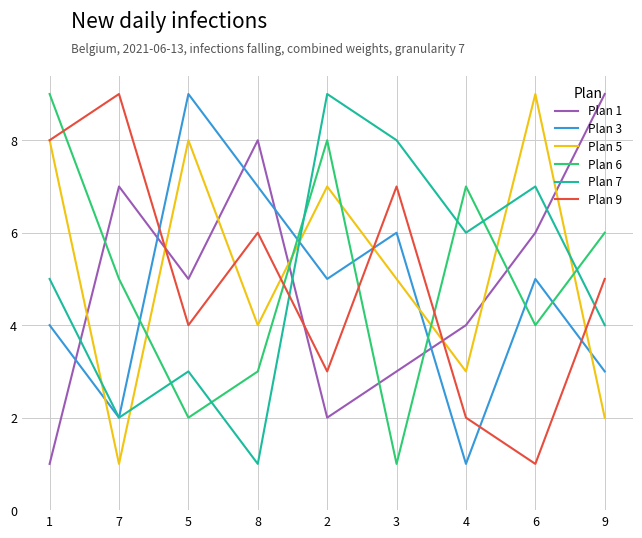

Is the value of Plan 5 at 4 greater than the value of Plan 7 at 1?

No